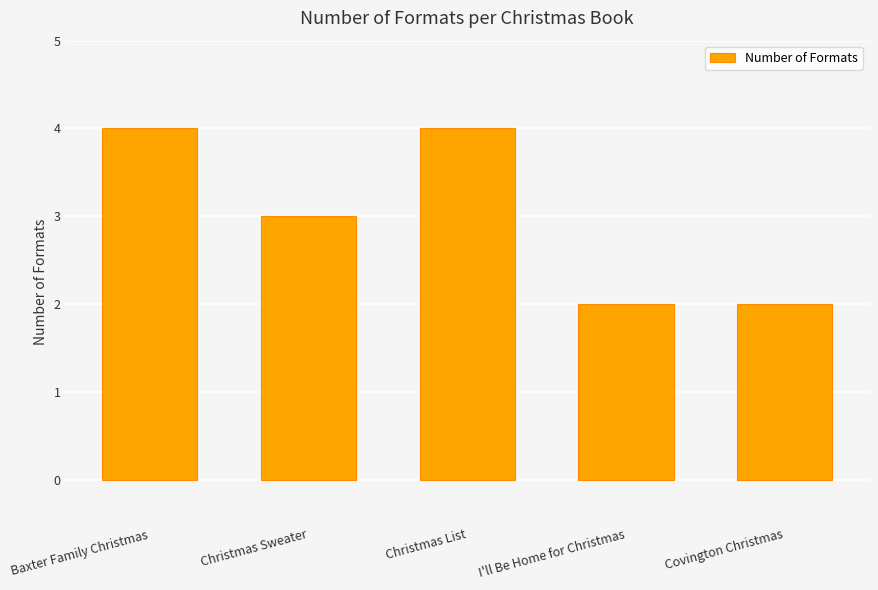

What position from the left is Christmas List?

3